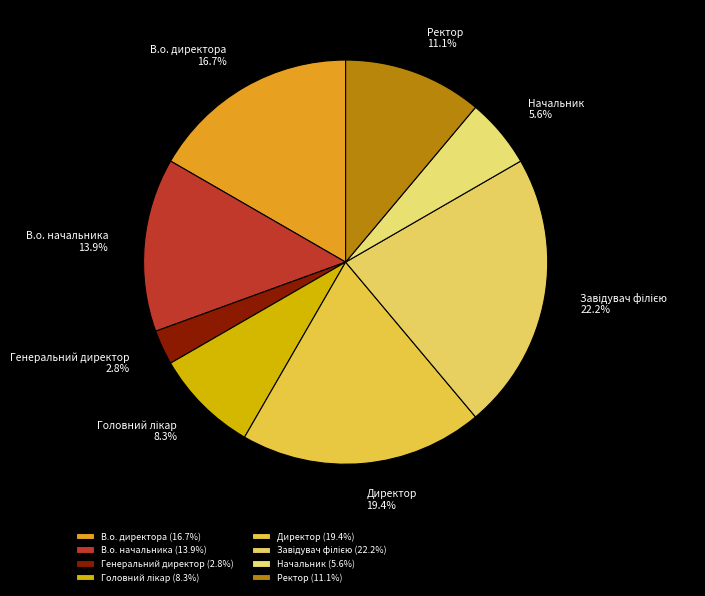

What is the ratio of the value at Начальник to the value at В.о. директора?

0.3